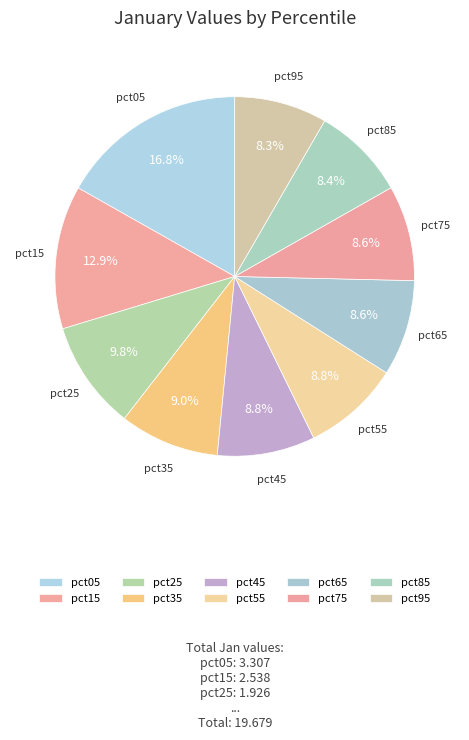

Which slice is the largest?

pct05